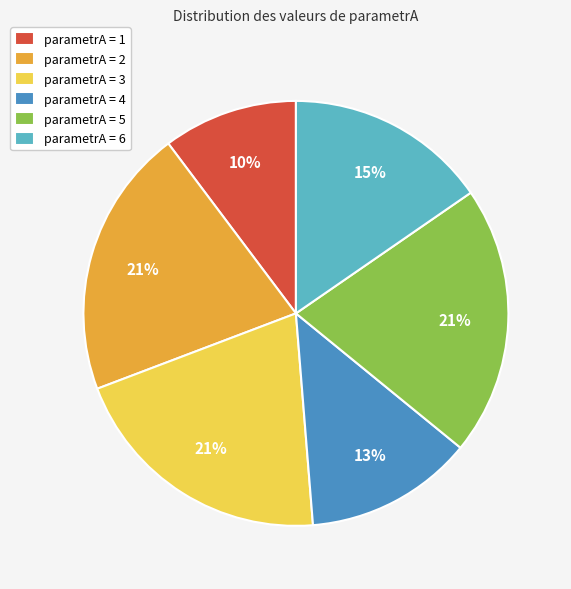

How many slices are in this pie chart?

6